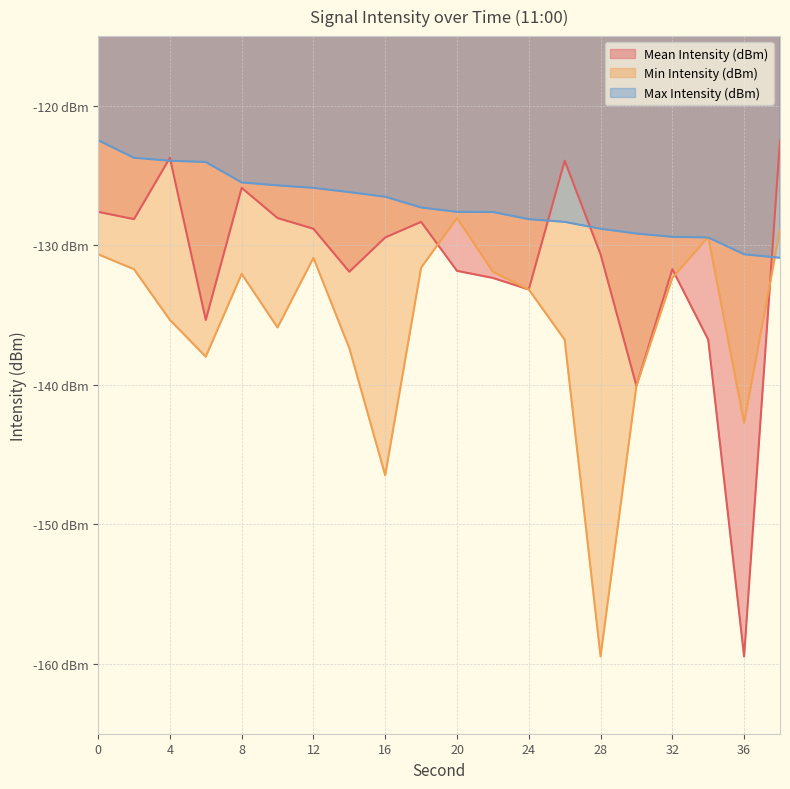

Reading right to left, what are all the values shown in this chart?

Mean Intensity (dBm): -122.5	-159.5	-136.8	-131.7	-140.1	-130.6	-123.9	-133.2	-132.3	-131.8	-128.3	-129.4	-131.9	-128.8	-128.0	-125.9	-135.3	-123.7	-128.1	-127.6
Min Intensity (dBm): -128.9	-142.7	-129.4	-132.3	-140.1	-159.5	-136.8	-133.2	-131.9	-128.0	-131.6	-146.5	-137.4	-130.9	-135.9	-132.0	-138.0	-135.3	-131.7	-130.6
Max Intensity (dBm): -130.9	-130.6	-129.4	-129.4	-129.2	-128.8	-128.3	-128.1	-127.6	-127.6	-127.3	-126.5	-126.2	-125.9	-125.7	-125.5	-124.0	-123.9	-123.7	-122.5